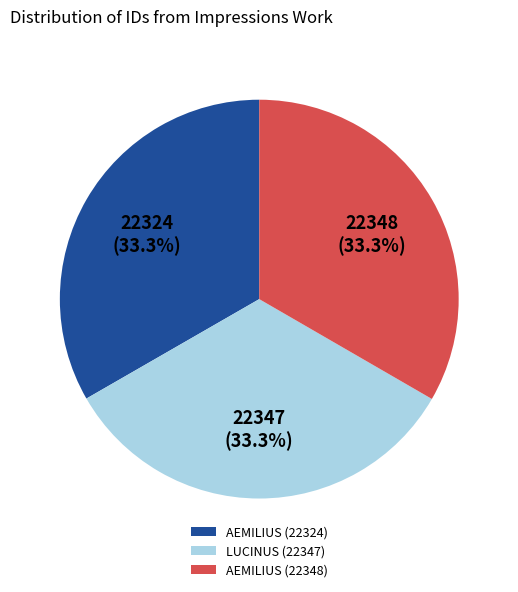

Is it true that AEMILIUS (22348) is 33% of the pie?

True